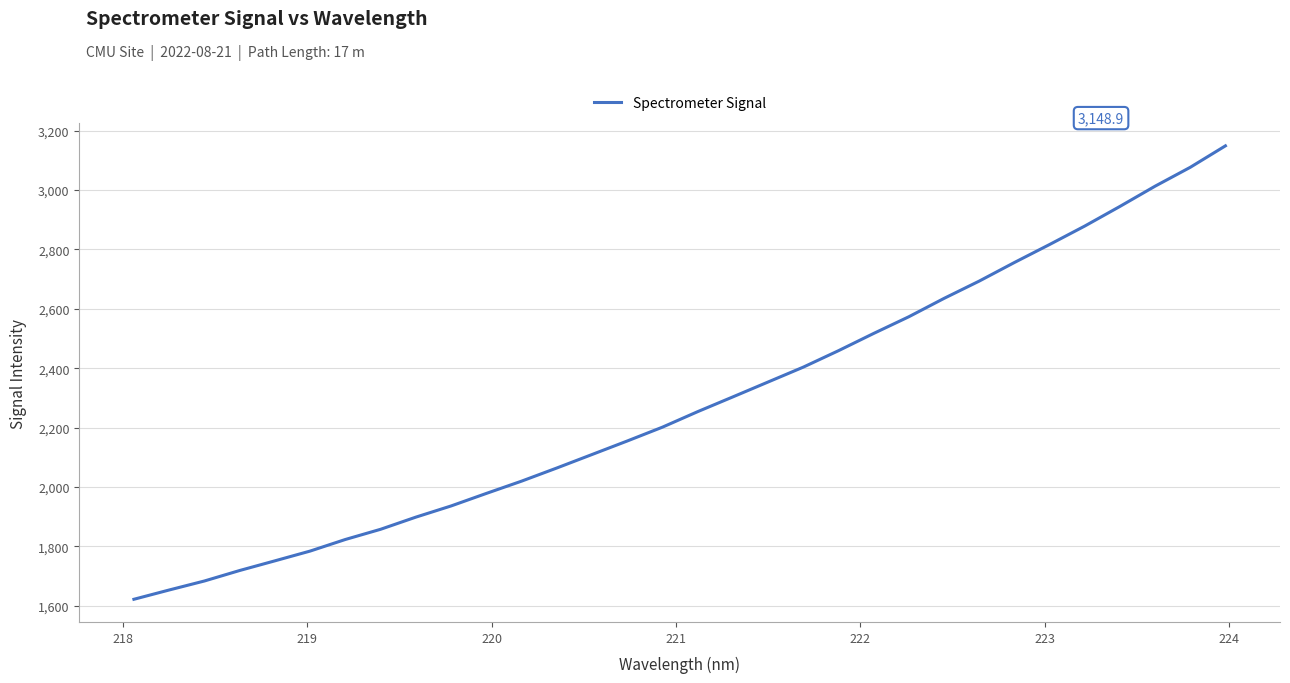

What is the smallest value displayed?

1621.8